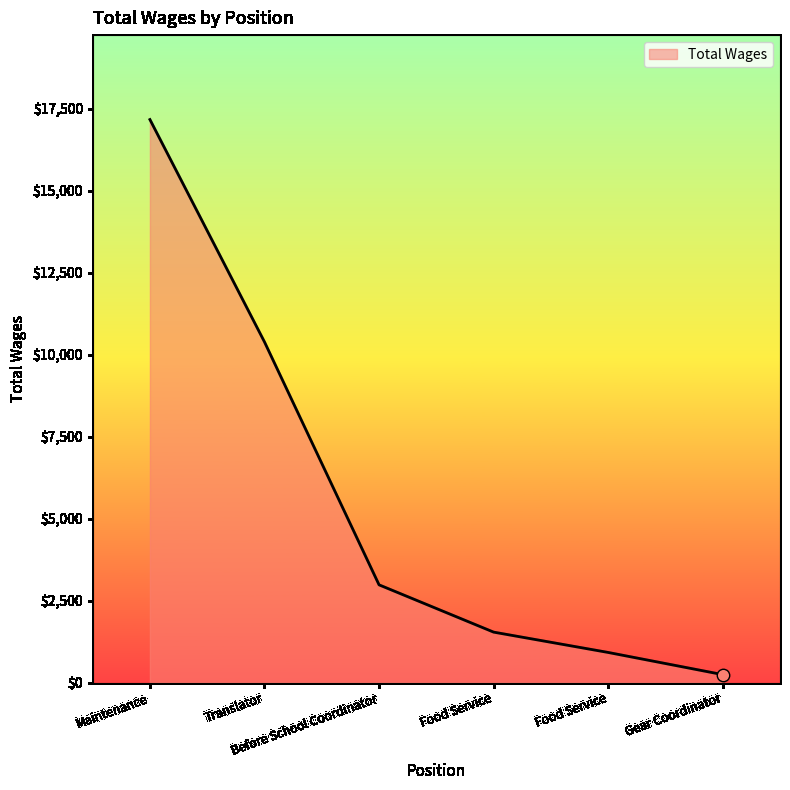

What is the ratio of the value at Food Service to the value at Translator?

0.1